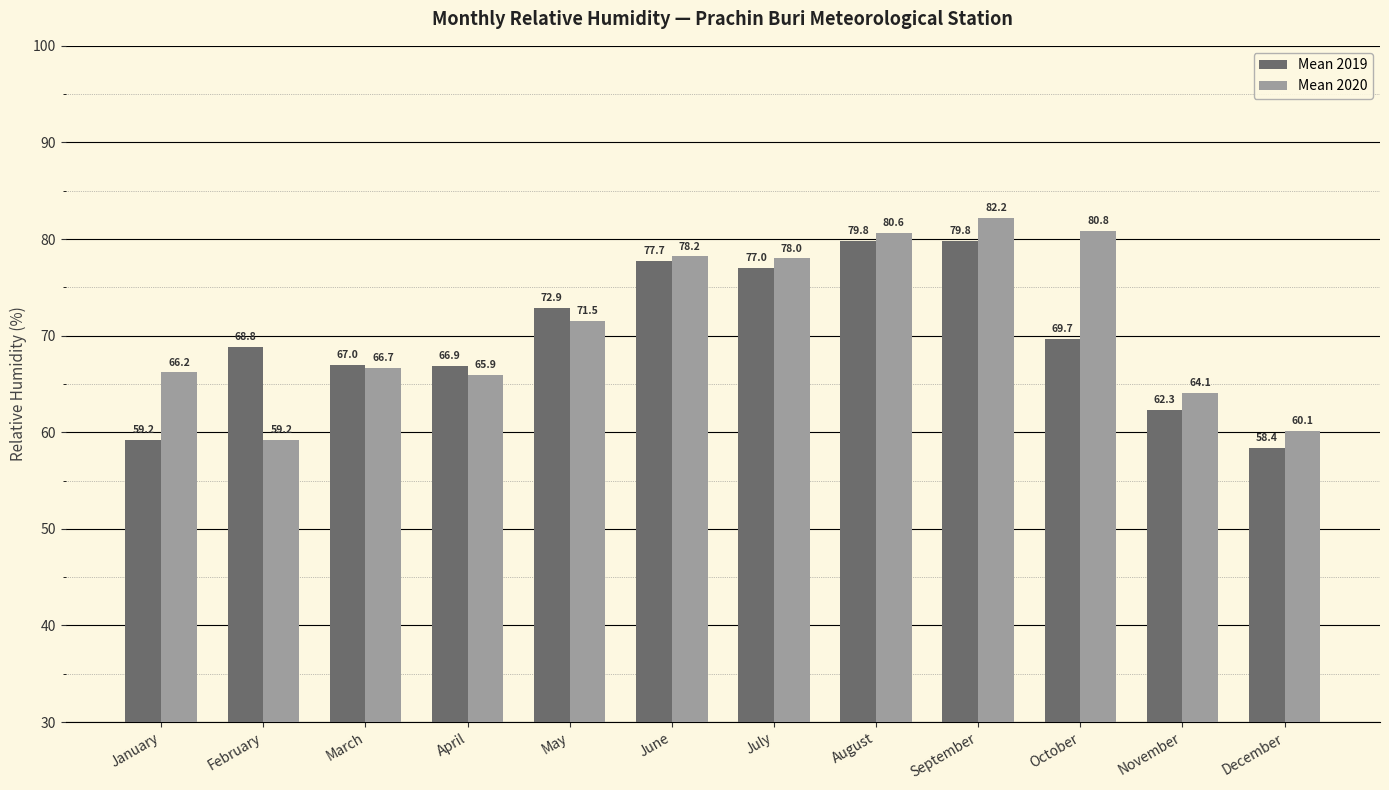

What are all the series names shown in the legend?

Mean 2019, Mean 2020